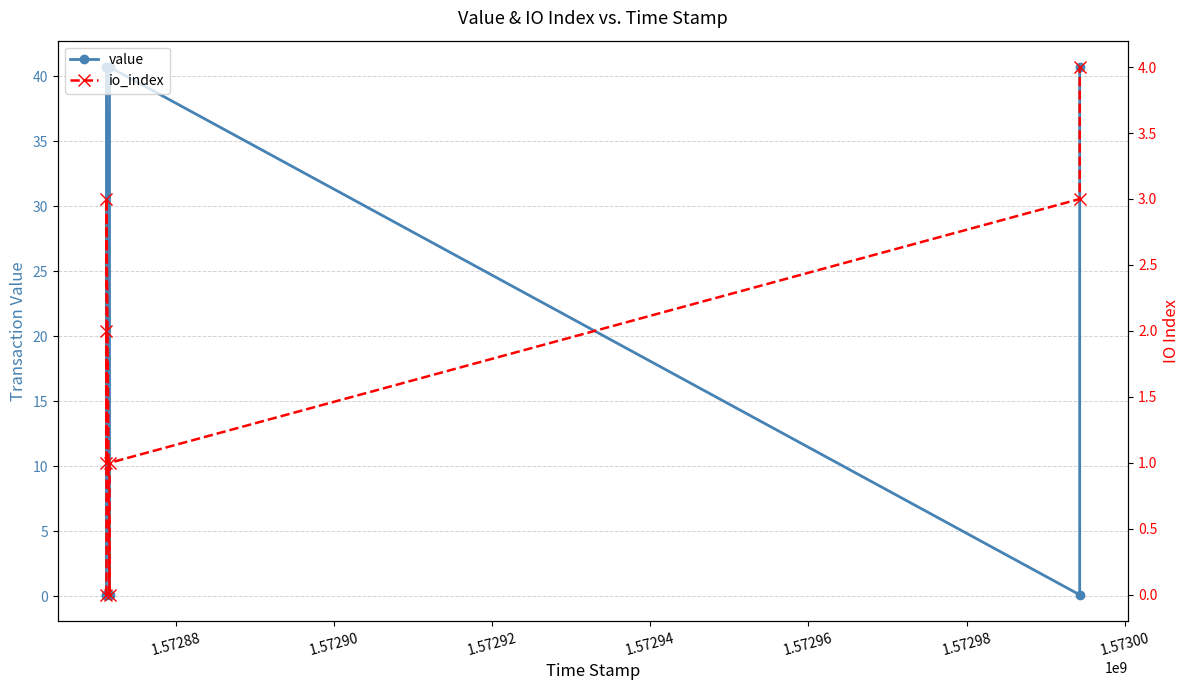

Where is io_index nearest to the value 2?

1.57288